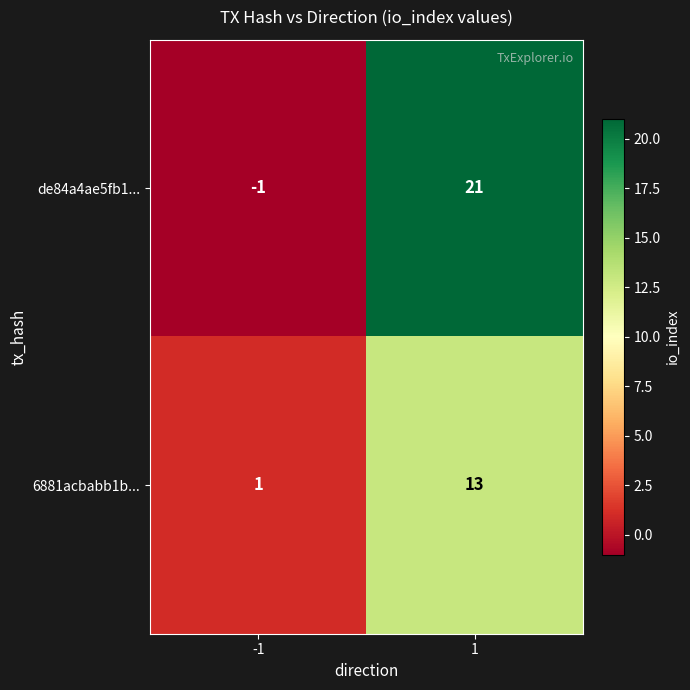

Between -1 and 1, which series saw the biggest shift?

de84a4ae5fb1...